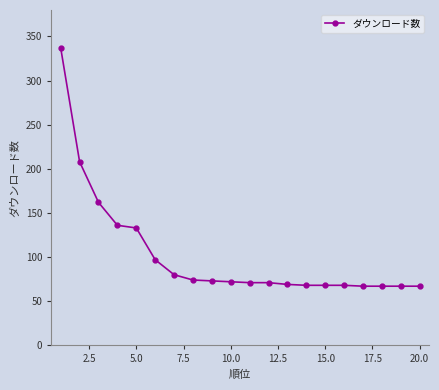

What is the average value?

103